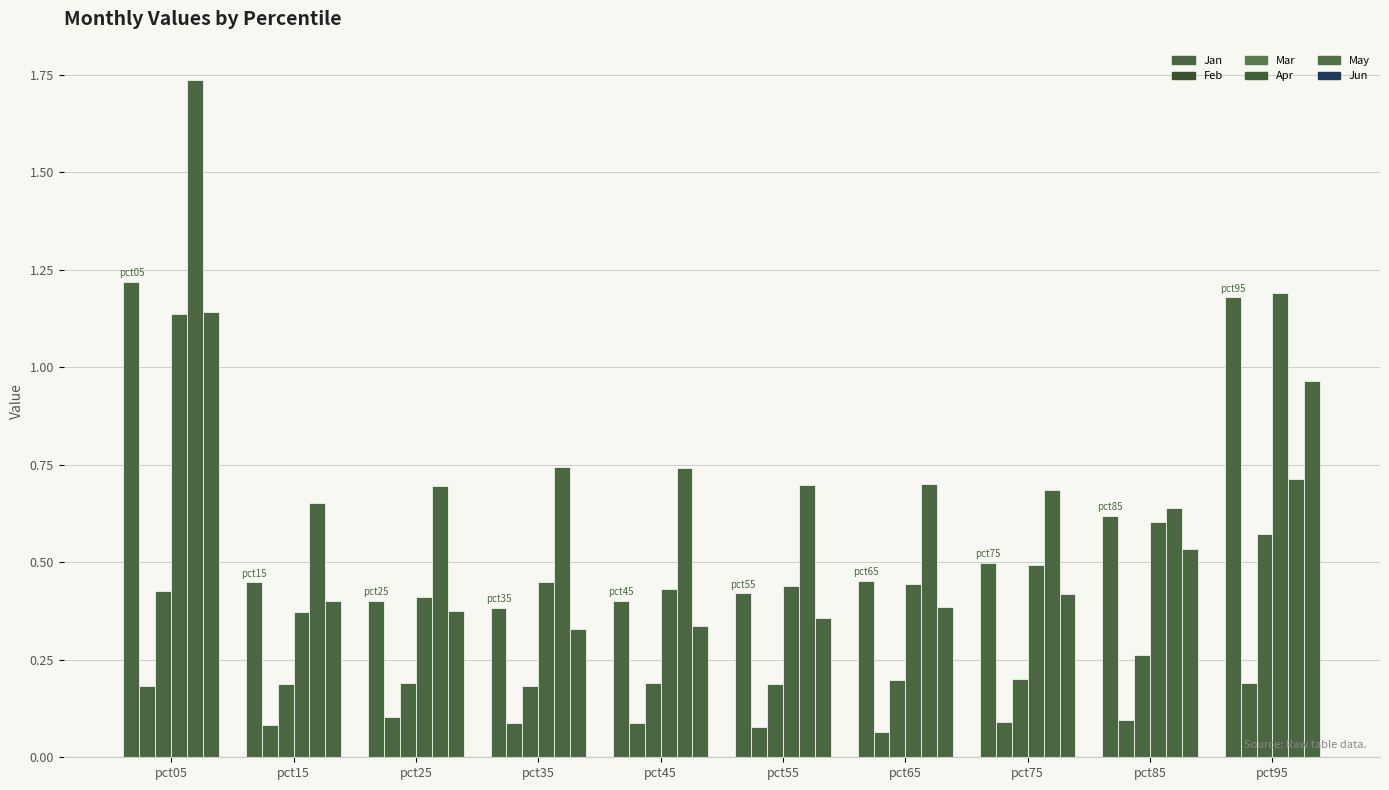

How many series are shown in this chart?

6